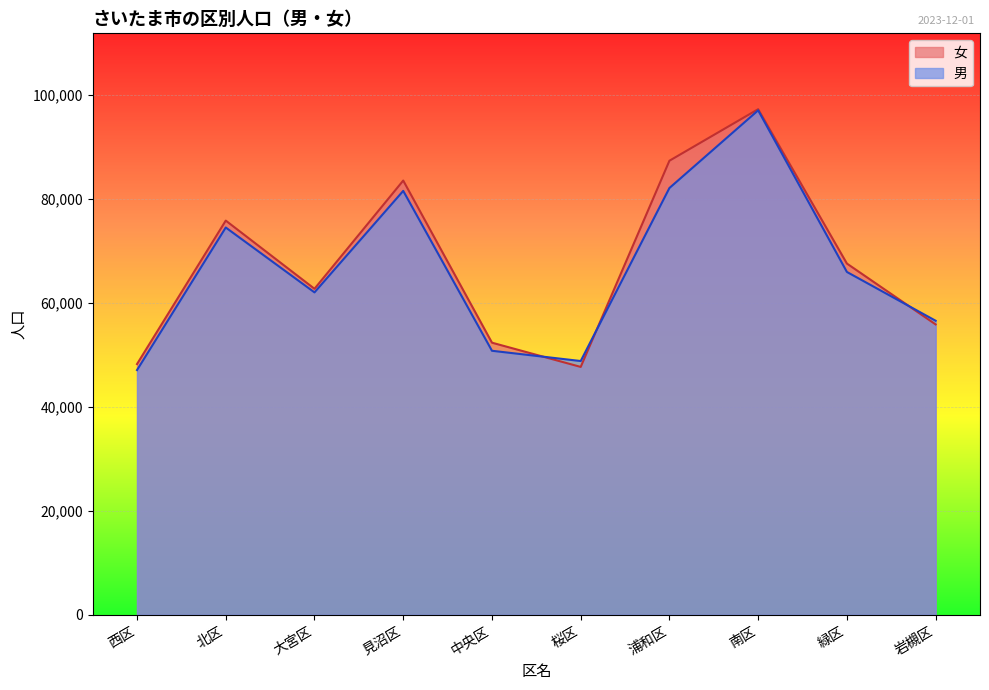

How many interior local valleys does the 女 series have?

2